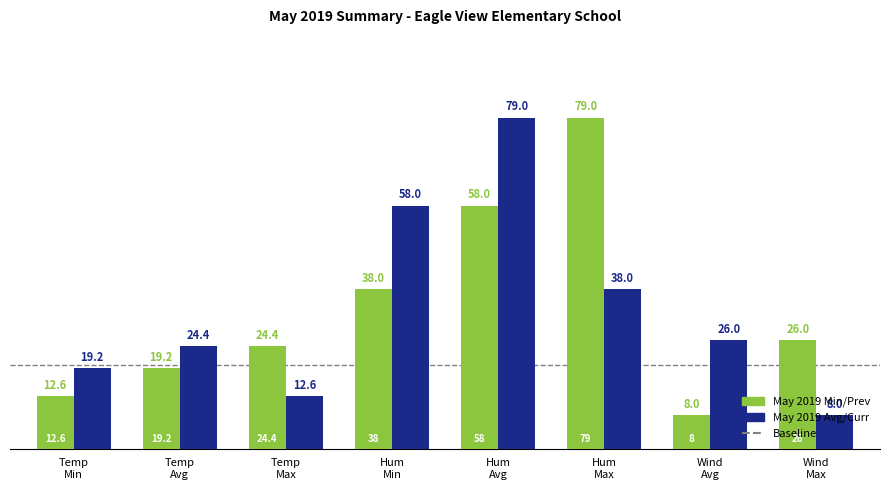

What is the greatest value displayed?

79.0